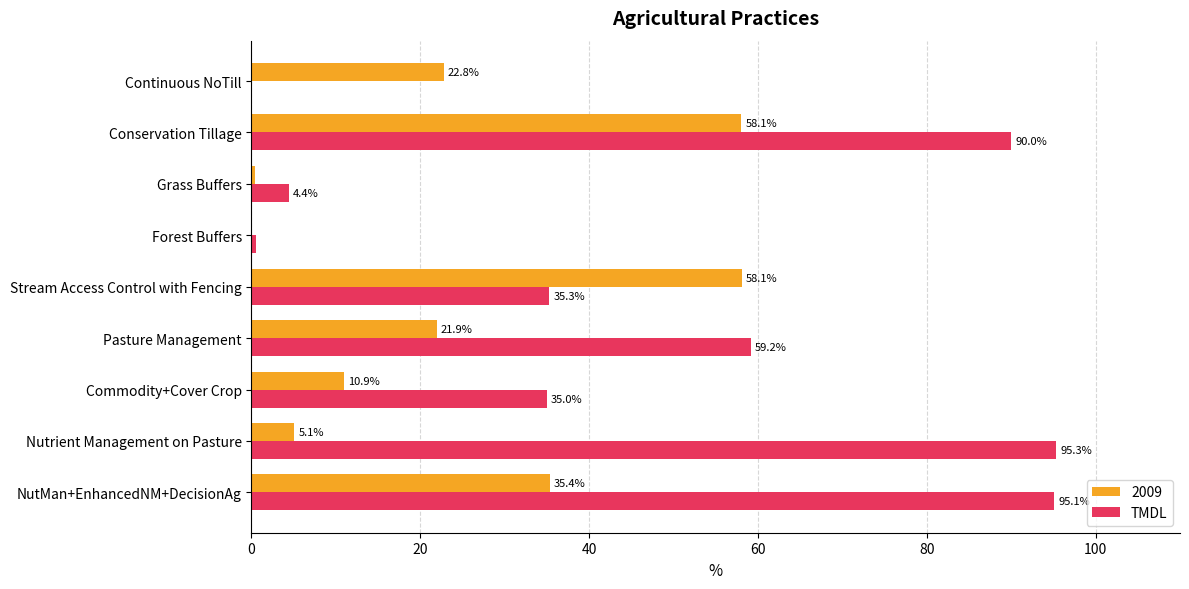

At which label is 2009 closest to 29?

Continuous NoTill